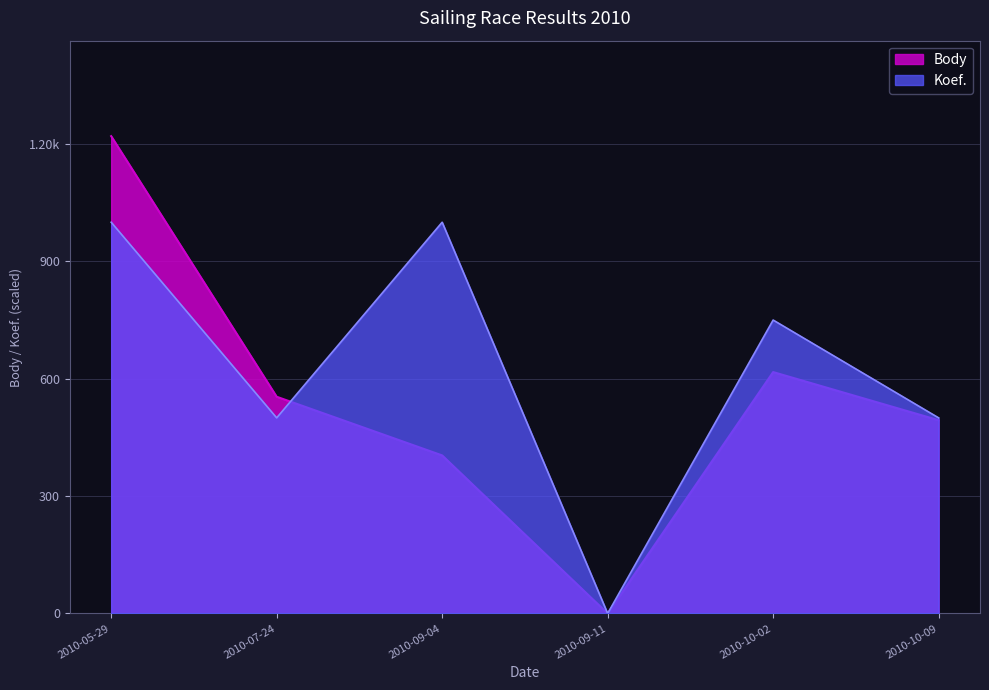

At which category does the data reach its first local valley?

2010-09-11